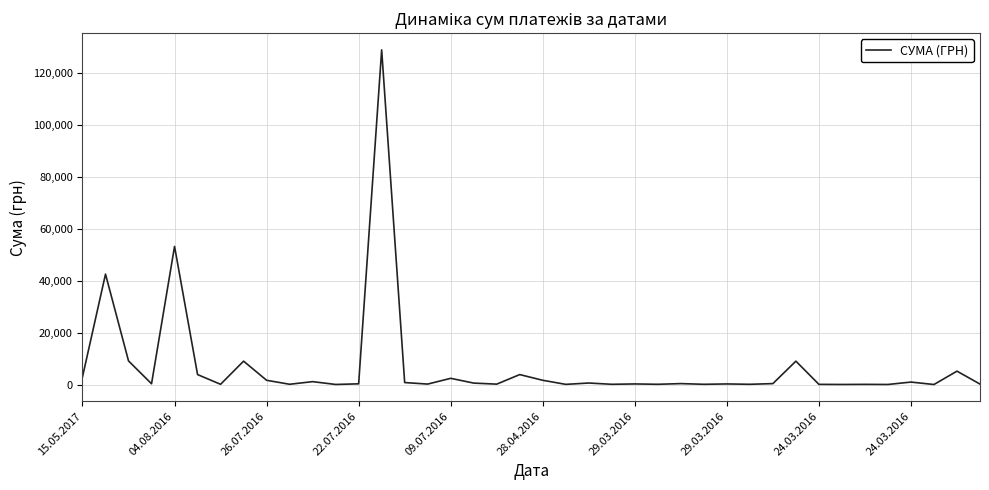

What is the maximum value shown in the chart?

129066.2